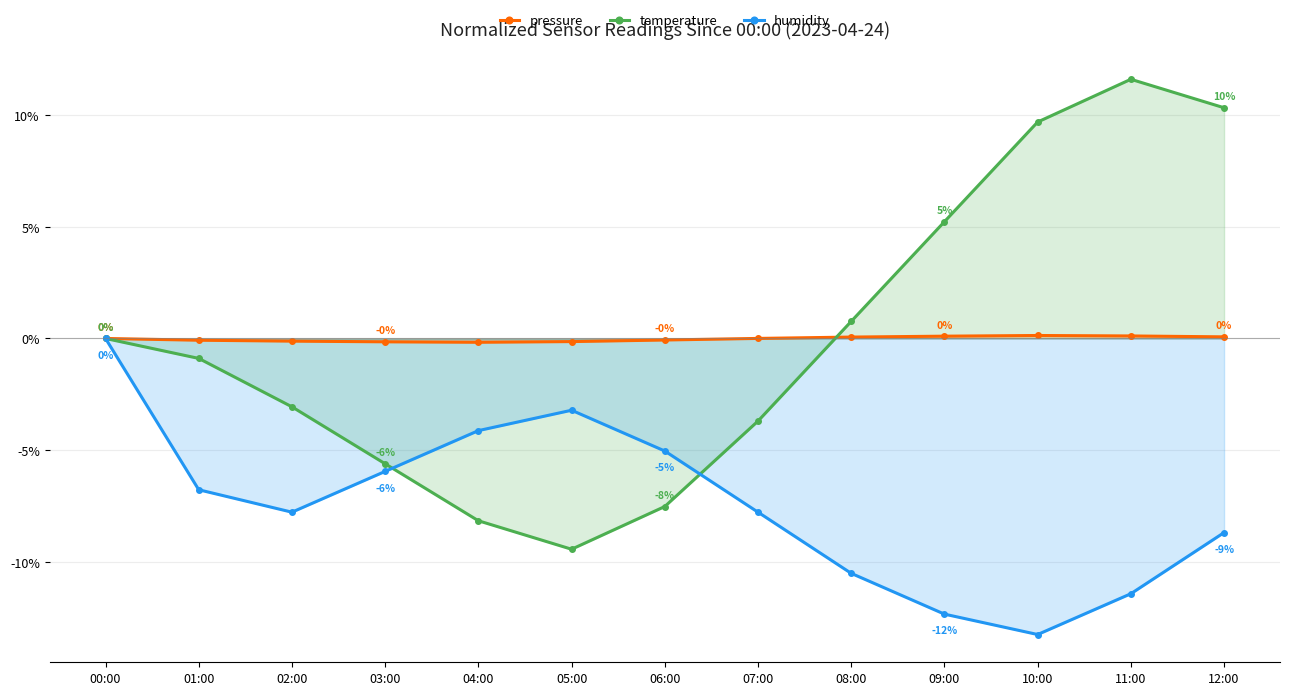

How many lines are shown in the chart?

3